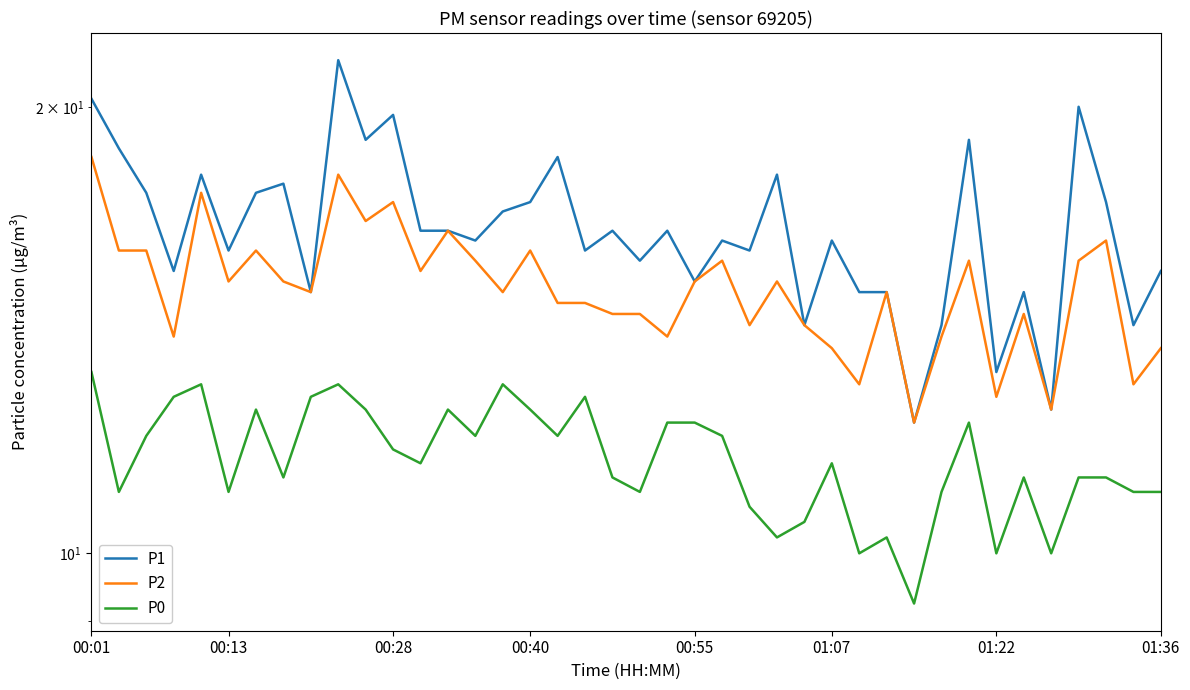

Is the value of P0 at 01:36 greater than the value of P2 at 29?

No